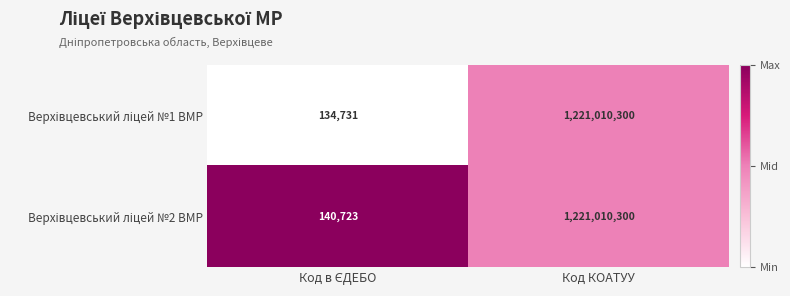

At which category is the sum across all series the highest?

Код КОАТУУ